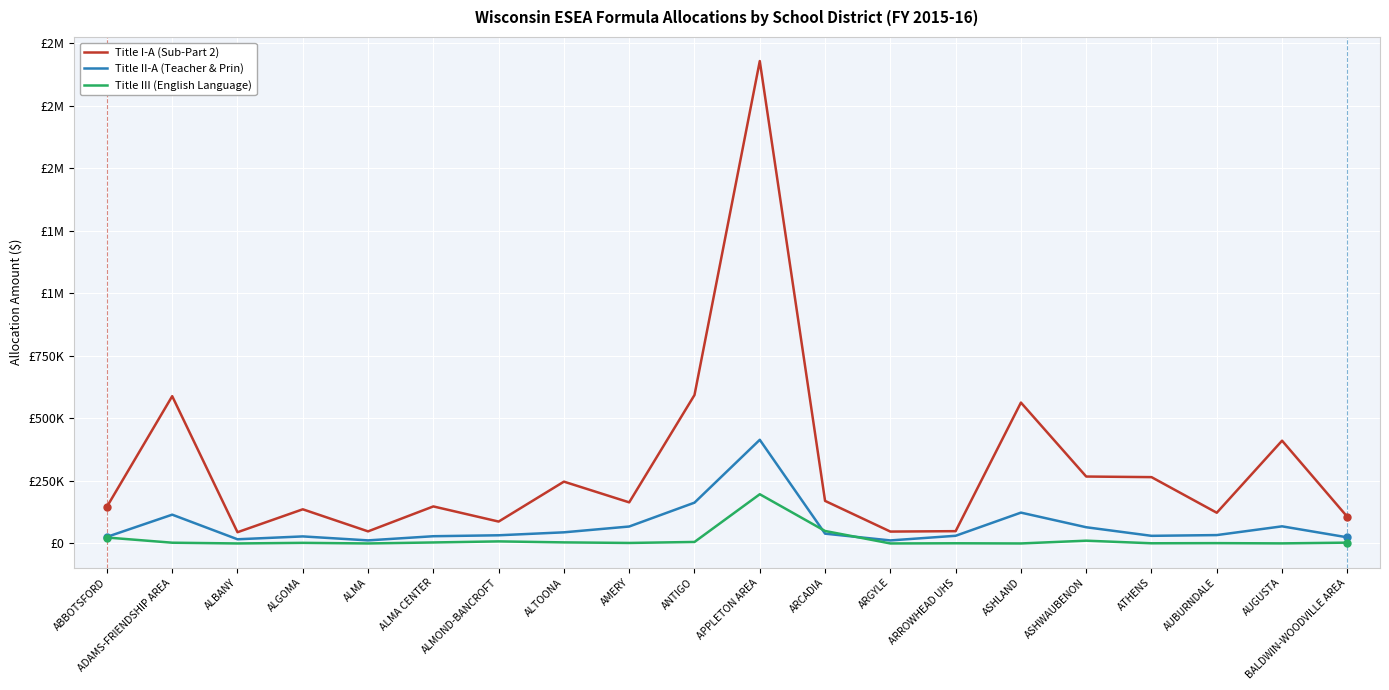

Does the chart display data point markers on the line(s)?

No